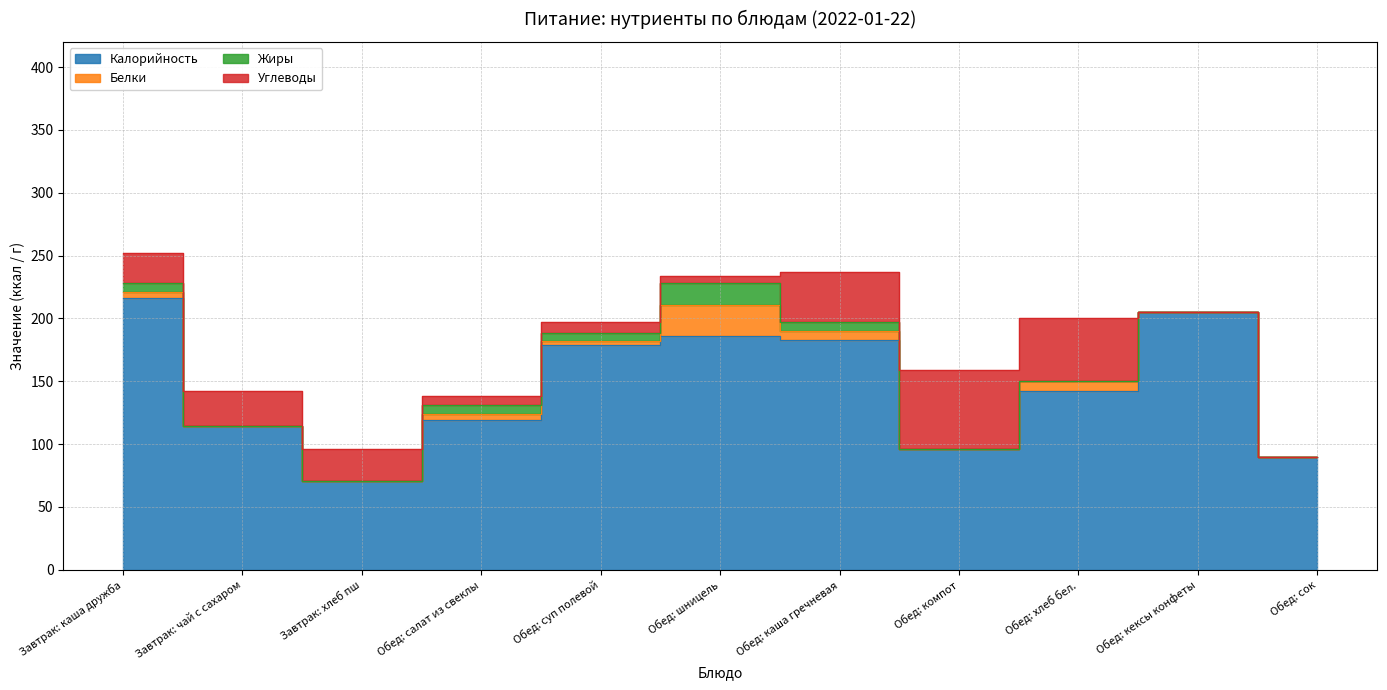

What is the average value of the Калорийность series?

146